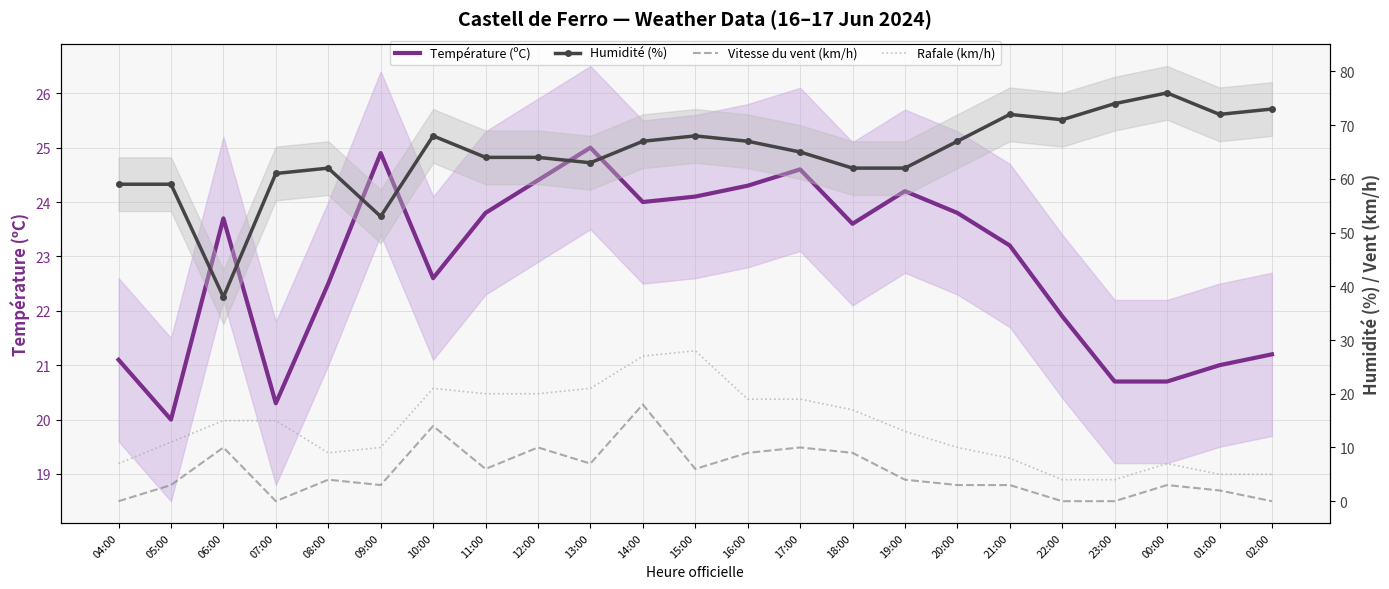

Between 22:00 and 19:00, which is larger?

19:00